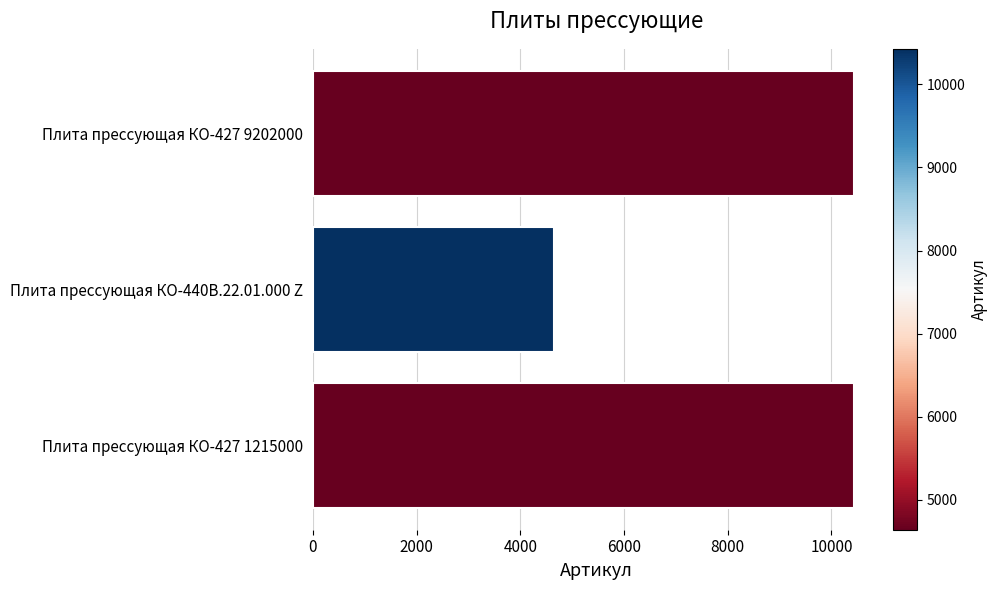

Approximately how many times larger is the value at Плита прессующая КО-427 9202000 compared to Плита прессующая КО-440В.22.01.000 Z?

2.2